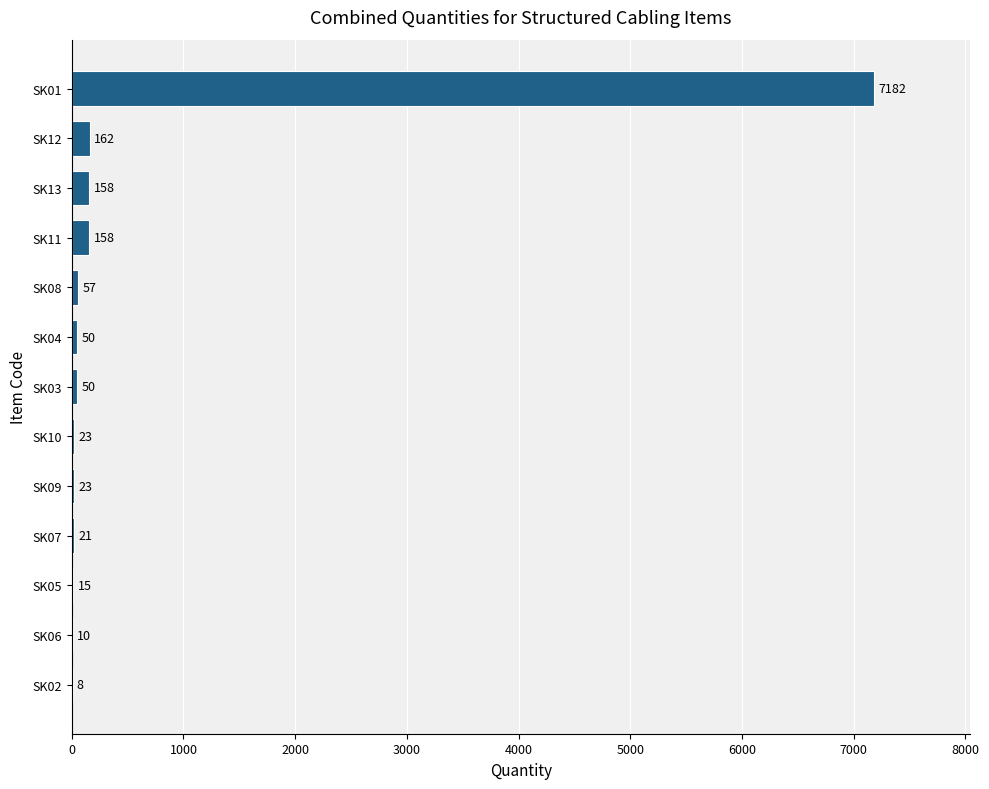

Read the value at SK05.

15